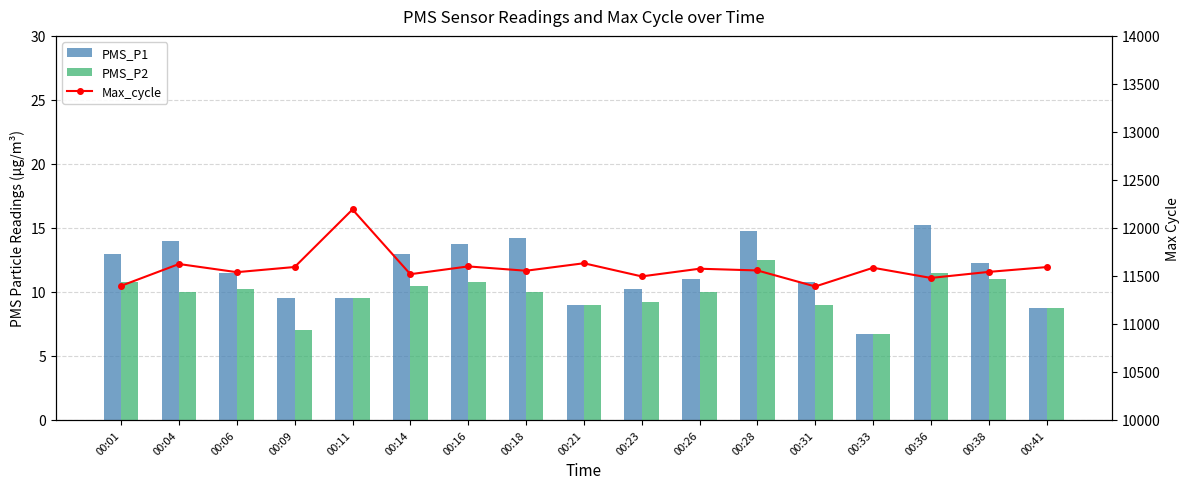

What is the difference between the highest and lowest values at 00:09?

11586.0